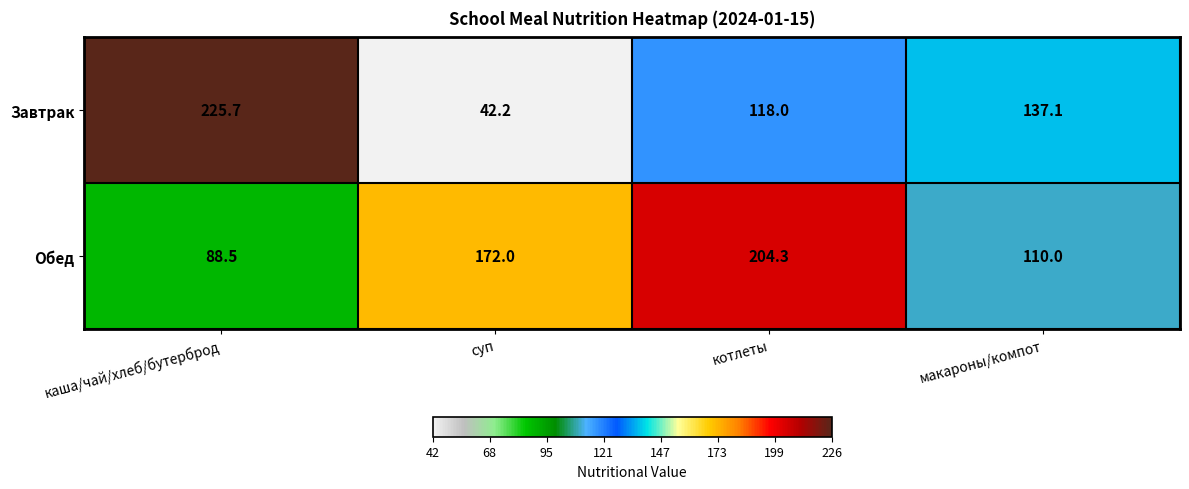

Where is Завтрак nearest to the value 133?

макароны/компот